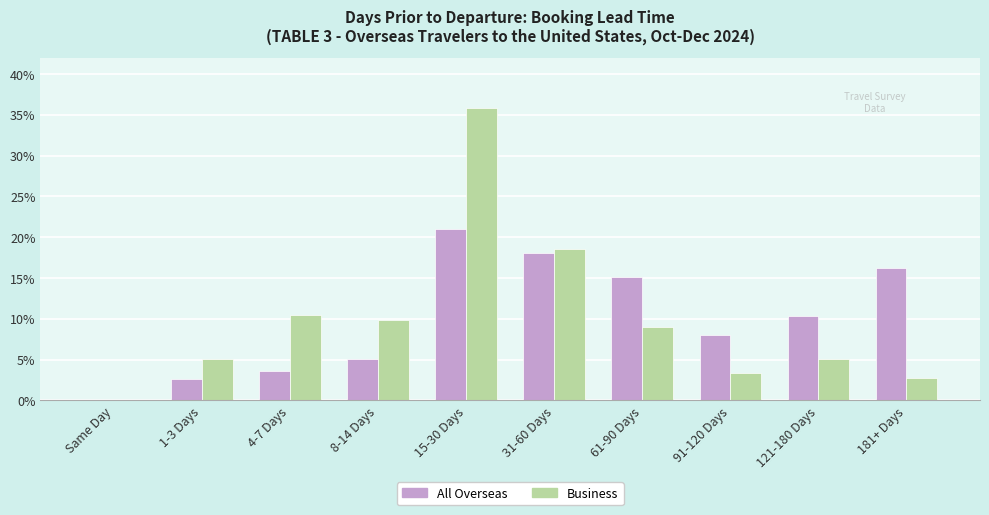

What is the sum of all All Overseas values?

1.0